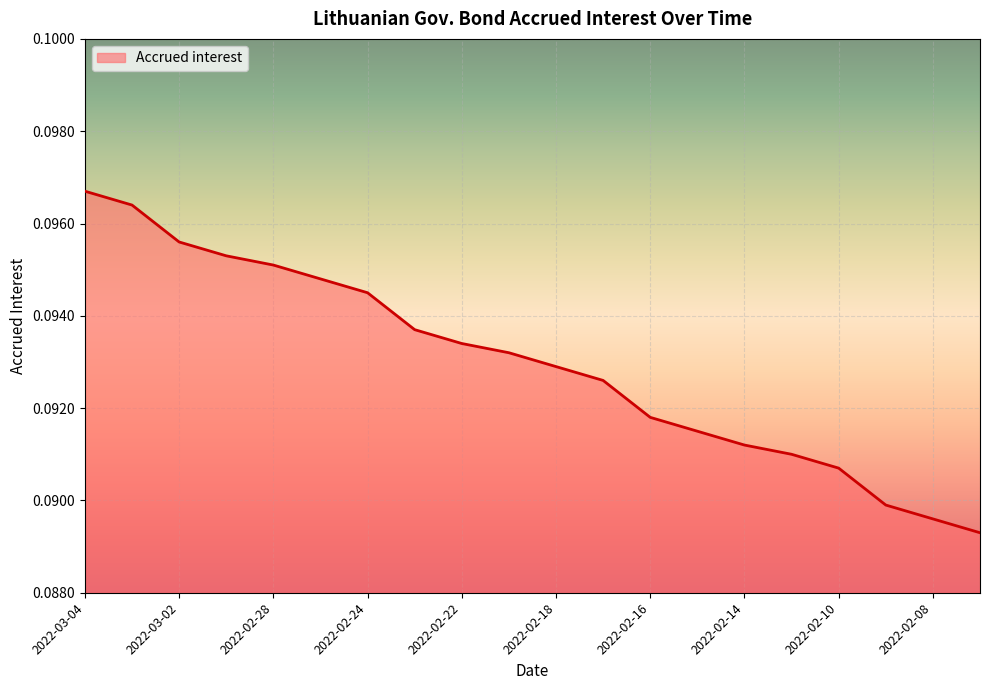

How many lines are shown in the chart?

1